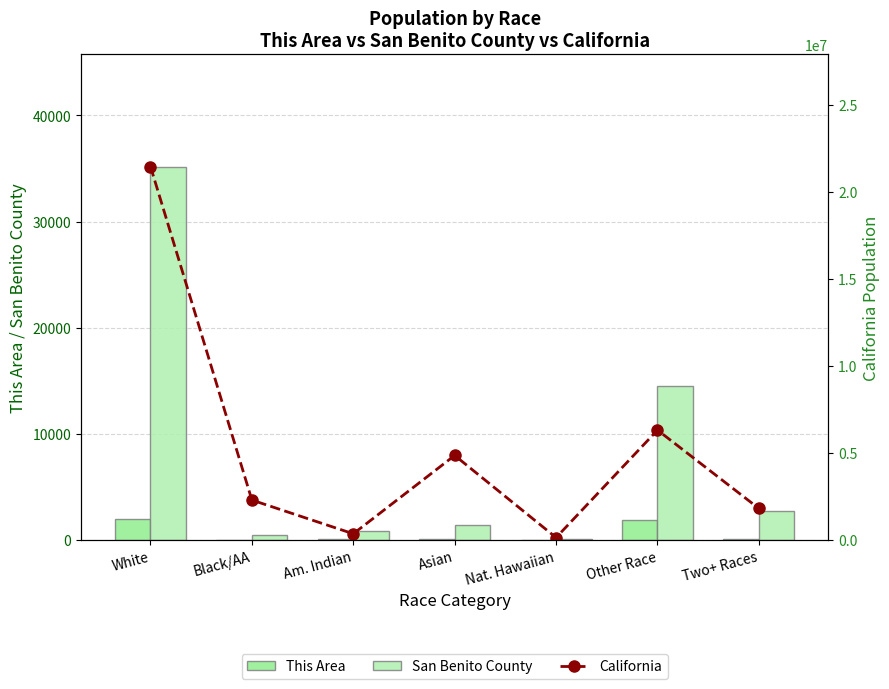

What position from the right is Other Race?

2